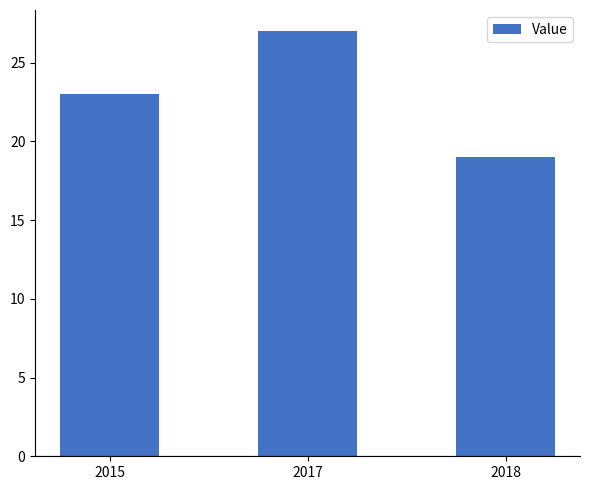

Between 2018 and 2015, which is larger?

2015